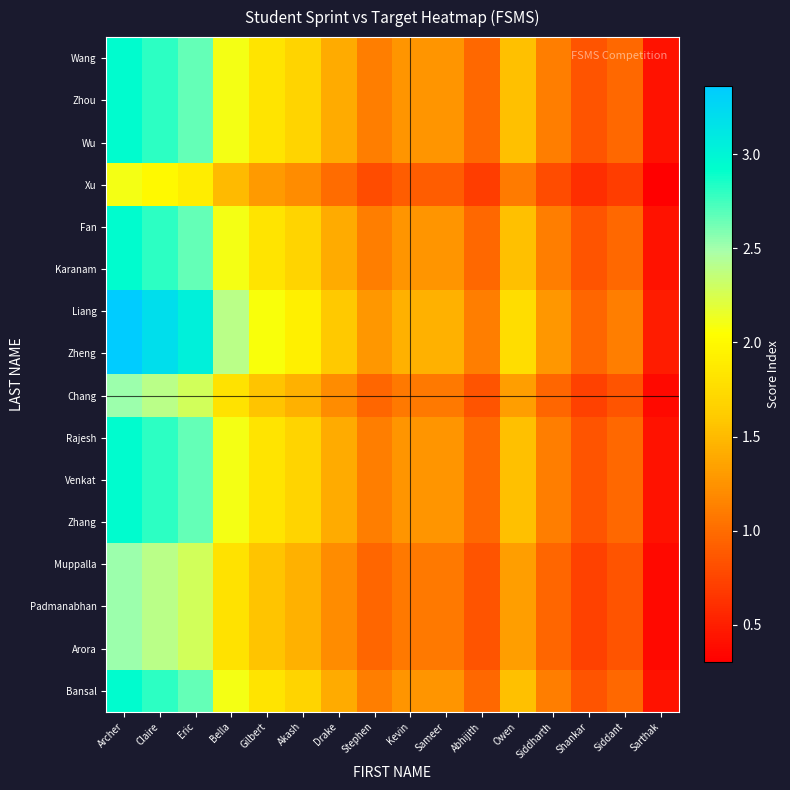

Which label corresponds to the largest value in the chart?

Archer